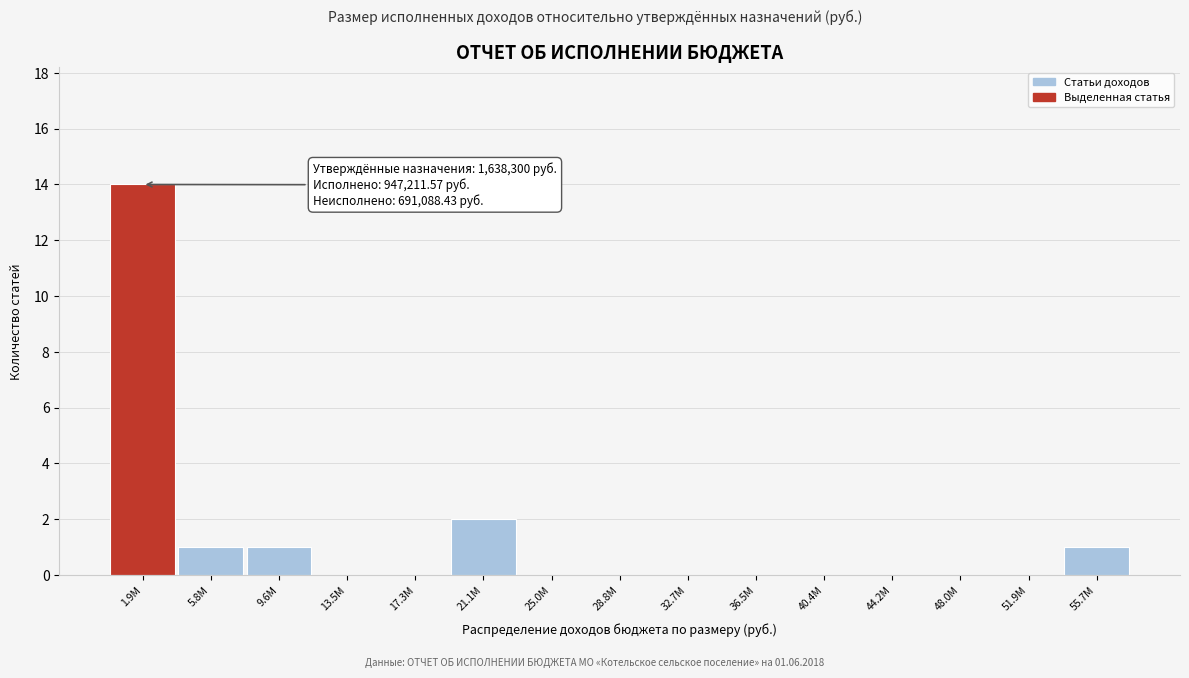

Reading right to left, transcribe all the data shown in this chart.

55.7M=1	51.9M=0	48.0M=0	44.2M=0	40.4M=0	36.5M=0	32.7M=0	28.8M=0	25.0M=0	21.1M=2	17.3M=0	13.5M=0	9.6M=1	5.8M=1	1.9M=14